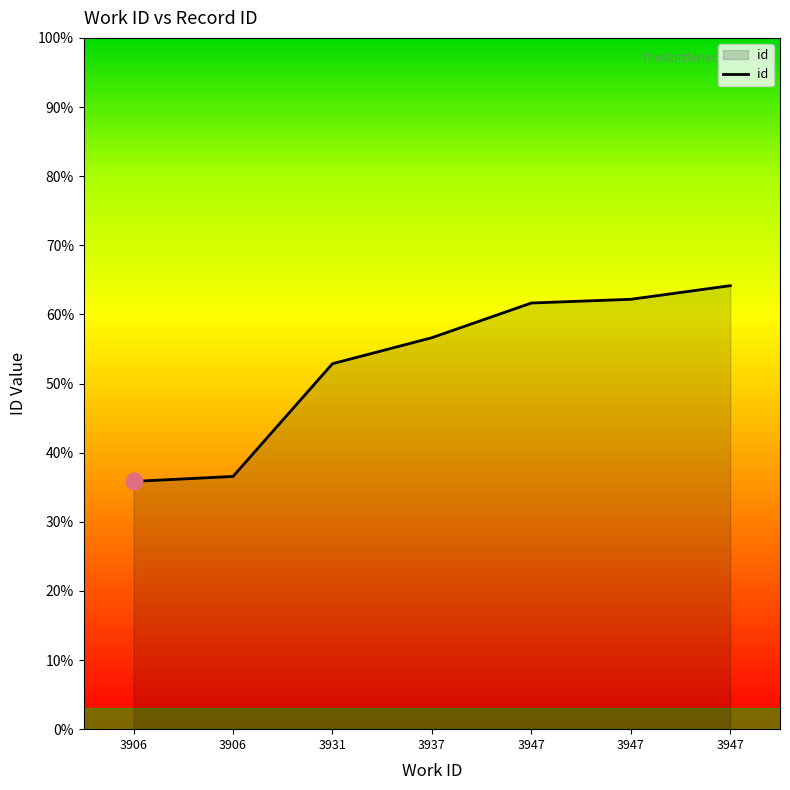

Which has a higher value, 3947 or 3937?

3947